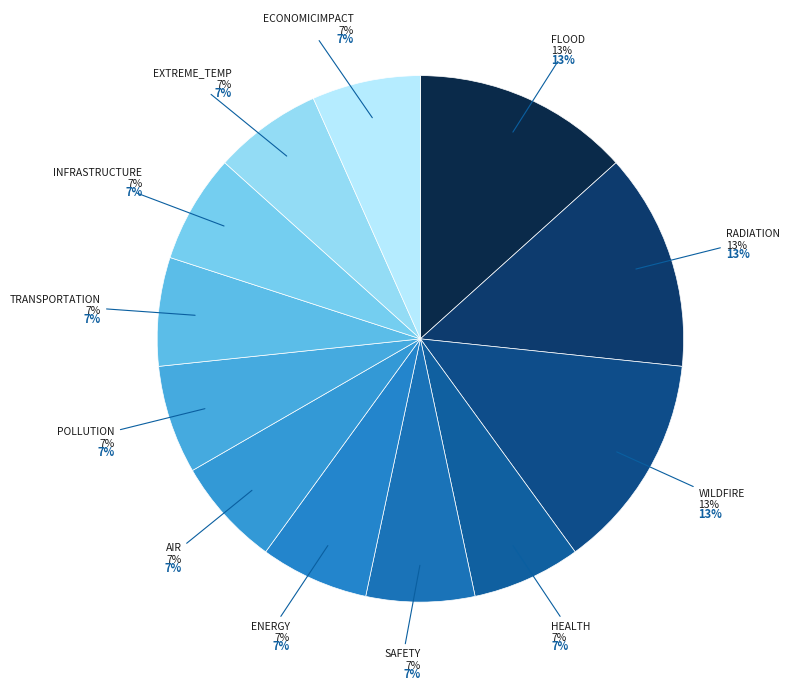

Which category has the smallest portion of the pie?

HEALTH